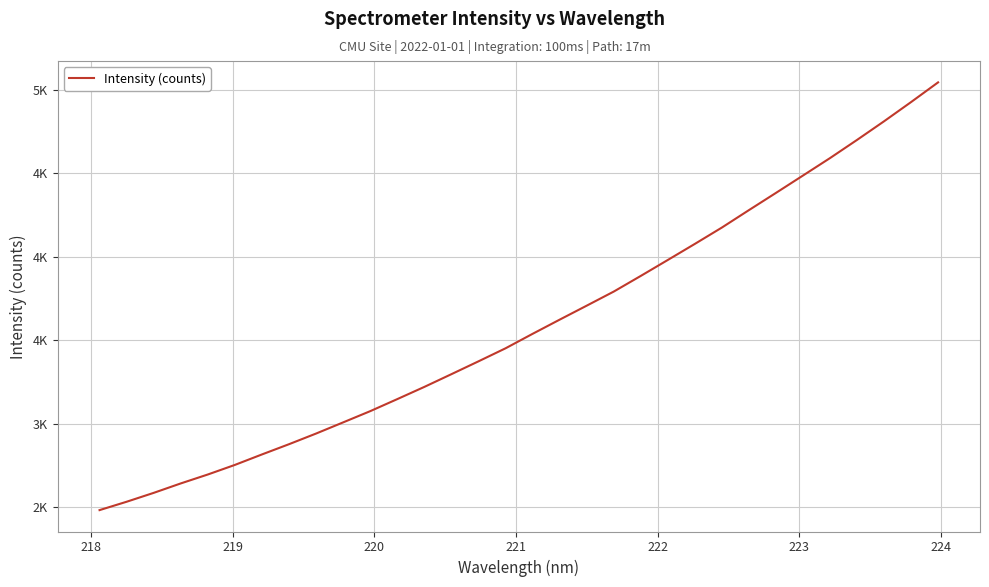

Does the chart display data point markers on the line(s)?

No